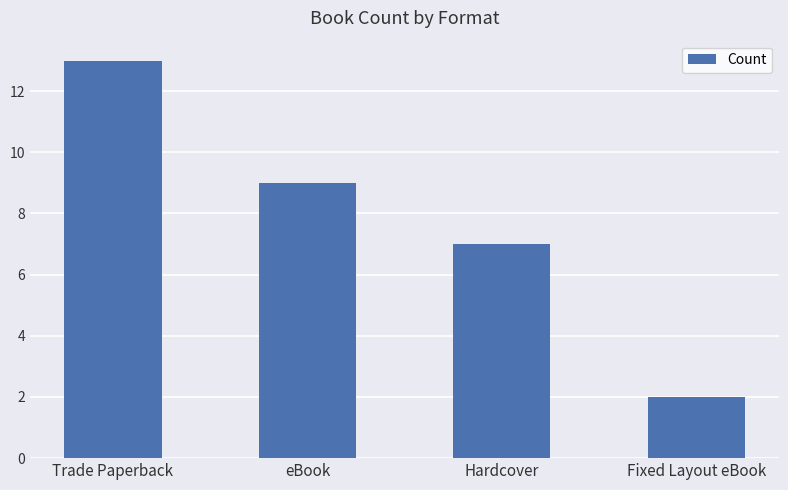

What is the change in value from Trade Paperback to Fixed Layout eBook?

-11